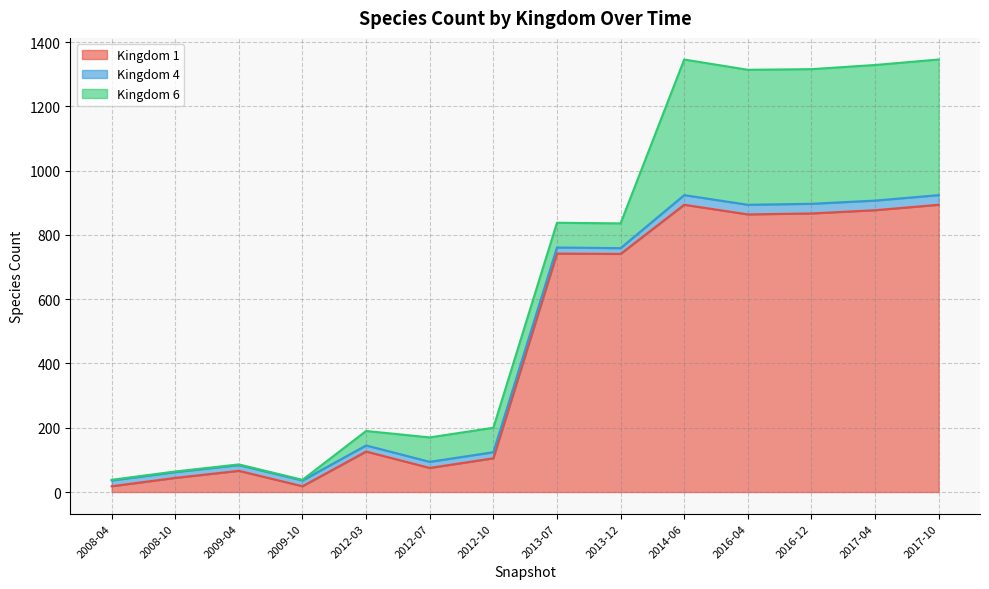

Reading left to right, transcribe all the data shown in this chart.

Kingdom 1: 18	44	66	18	126	75	105	742	741	894	864	867	877	894
Kingdom 4: 18	18	18	18	19	19	19	19	18	30	30	30	30	30
Kingdom 6: 2	2	2	2	45	76	76	77	77	422	420	419	422	422